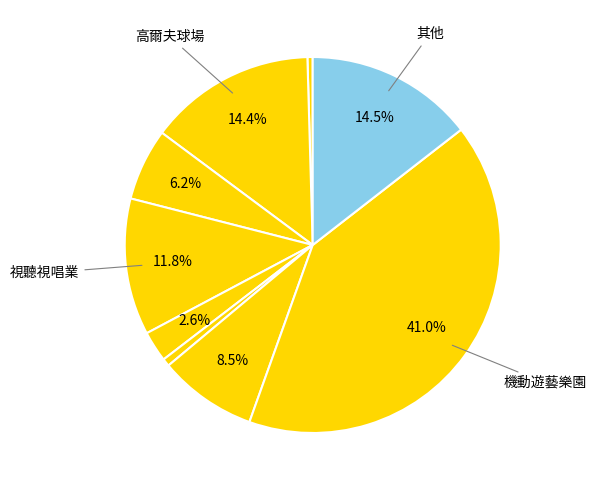

Count the number of slices in the pie.

9